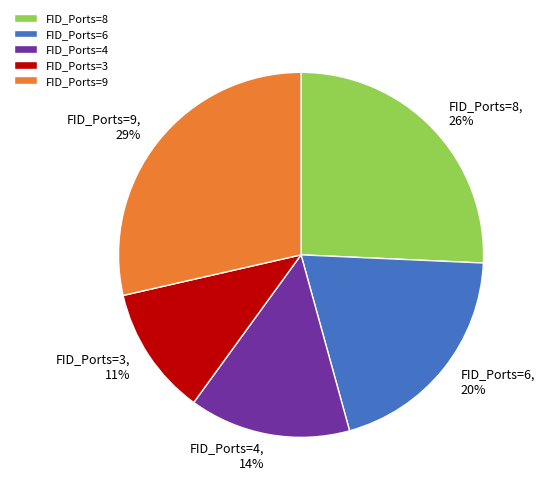

How many segments does this pie chart have?

5